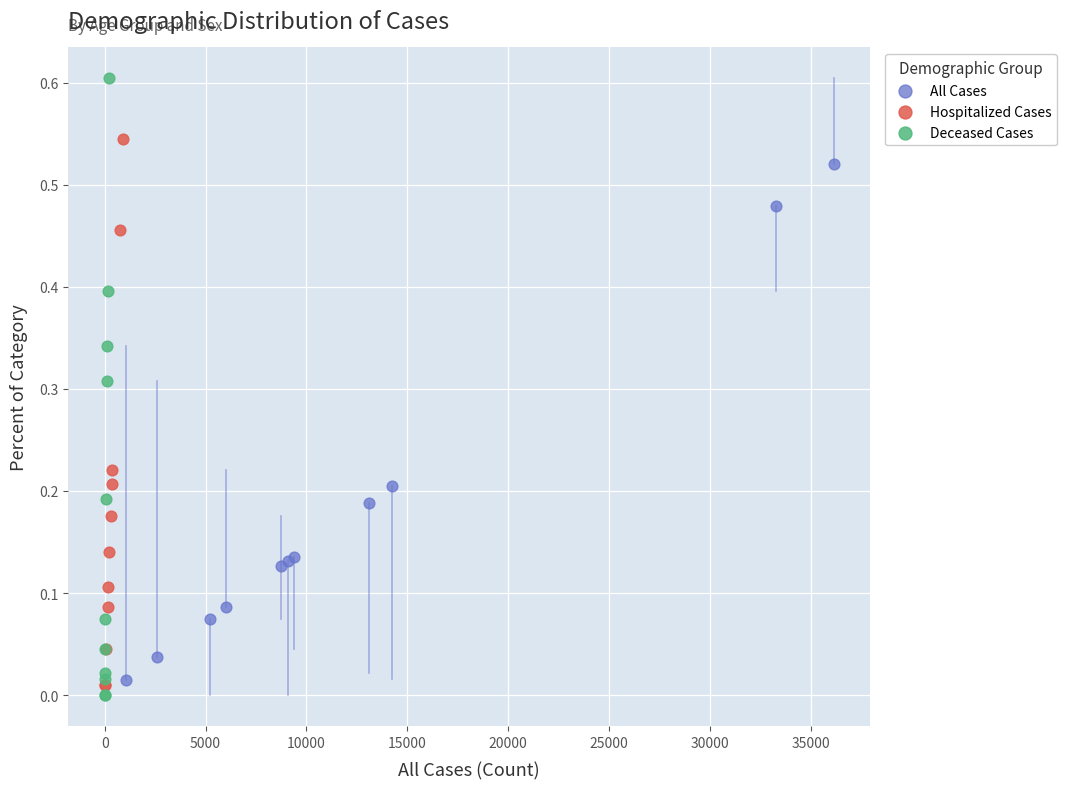

Which series reaches the maximum Y coordinate?

Deceased Cases